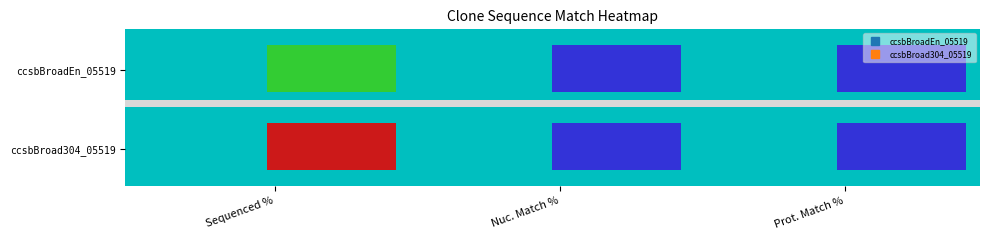

Count the number of data series in this chart.

2